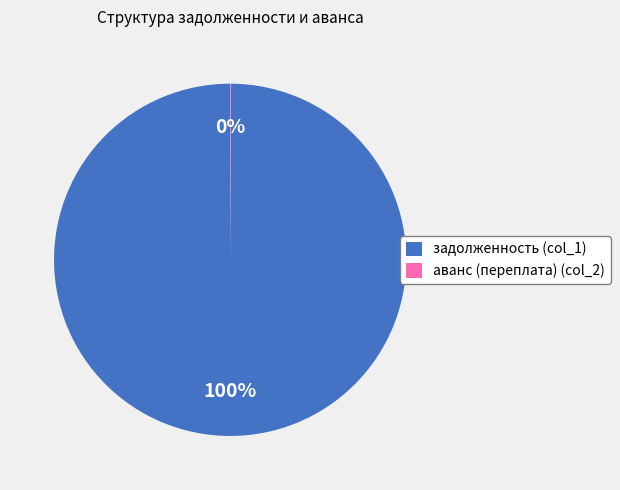

Is it true that задолженность (col_1) is 100% of the pie?

True